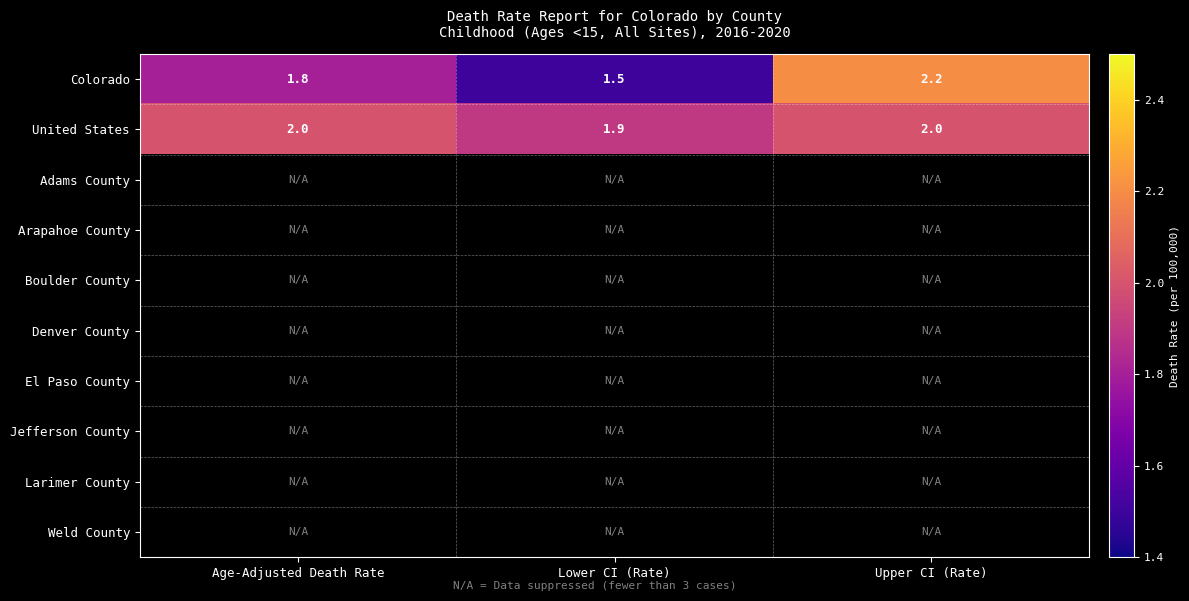

True or false: Colorado has a value of 2.1 at Lower CI (Rate).

False